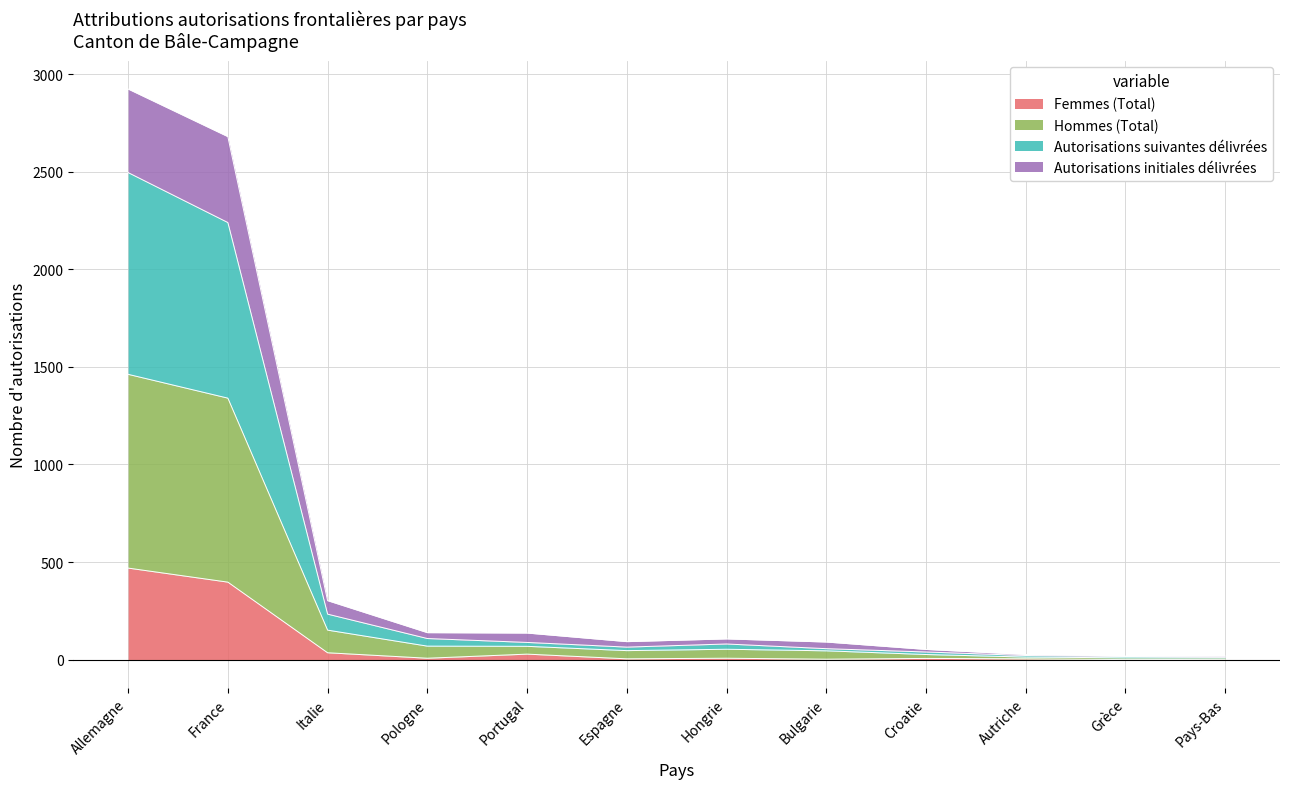

At which label does Femmes (Total) reach its peak?

Allemagne